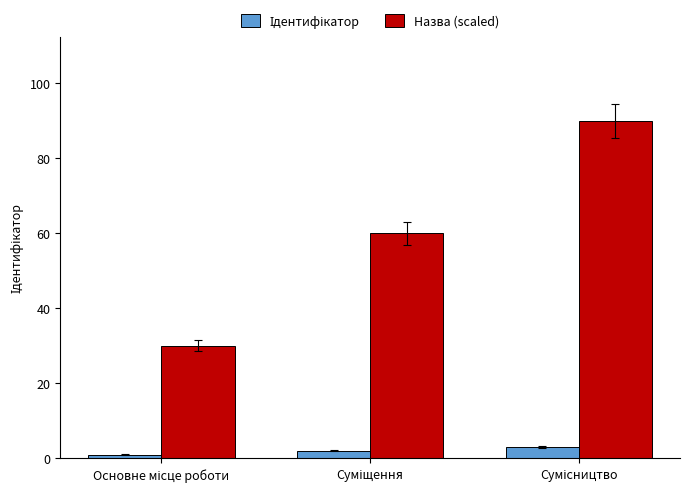

What is the average value of the Назва (scaled) series?

60